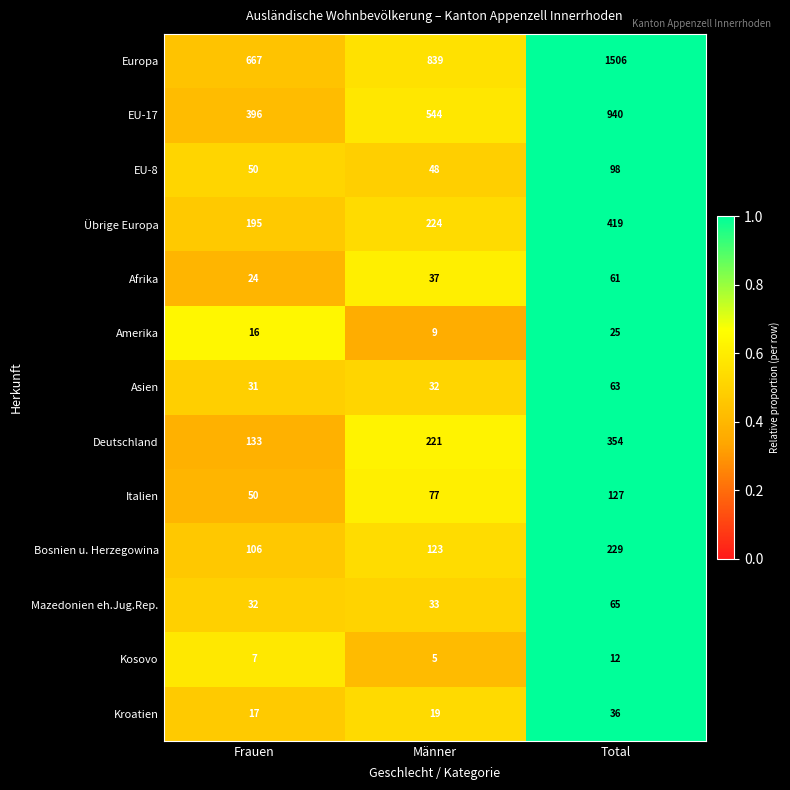

What is the maximum value for Afrika?

61